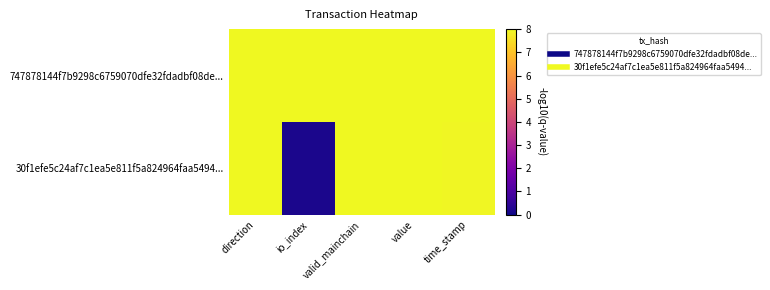

Reading left to right, extract all data points from this chart.

747878144f7b9298c6759070dfe32fdadbf08de...: direction=8.0	io_index=8.0	valid_mainchain=8.0	value=8.0	time_stamp=8.0
30f1efe5c24af7c1ea5e811f5a824964faa5494...: direction=8.0	io_index=0.2	valid_mainchain=8.0	value=8.0	time_stamp=7.9